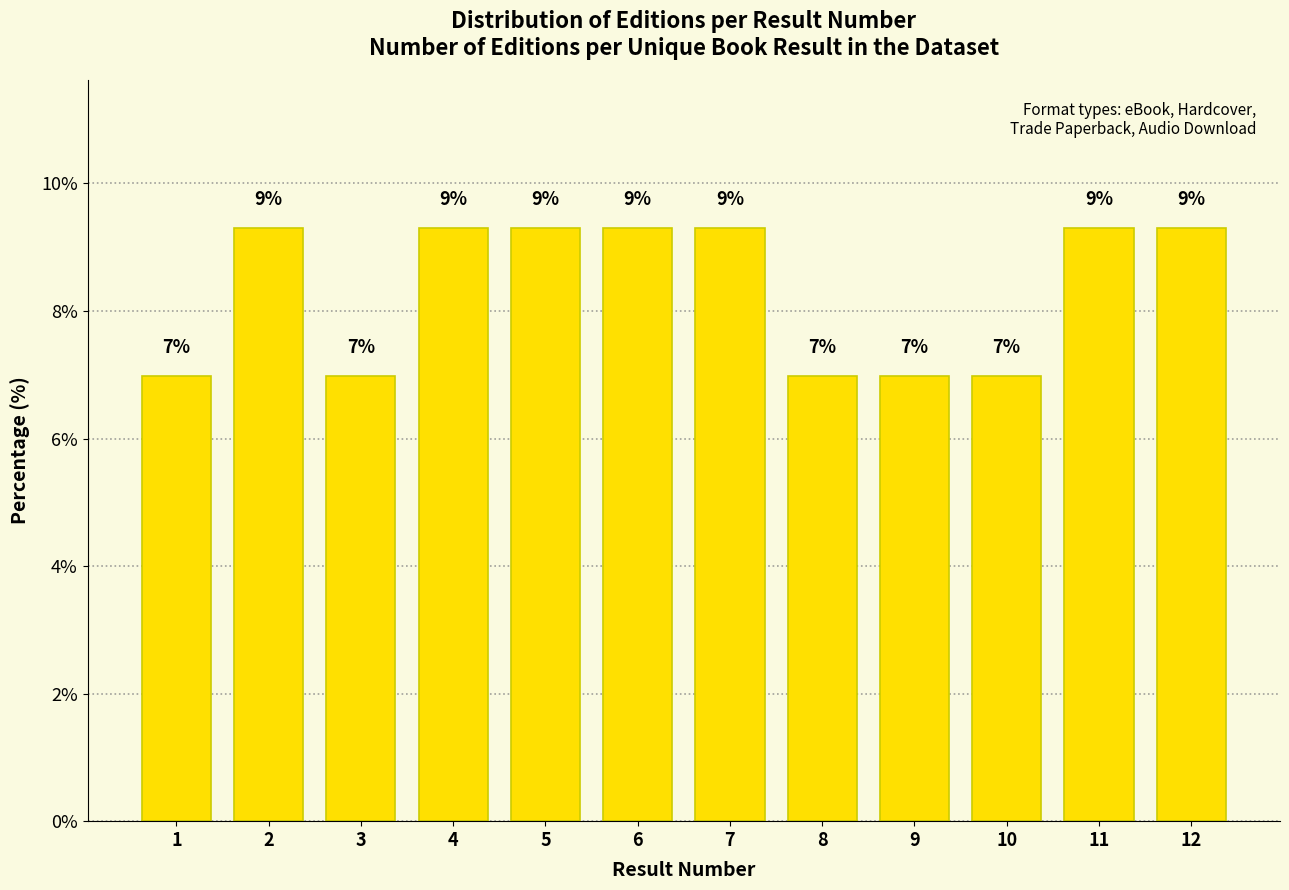

Does the chart contain any negative values?

No